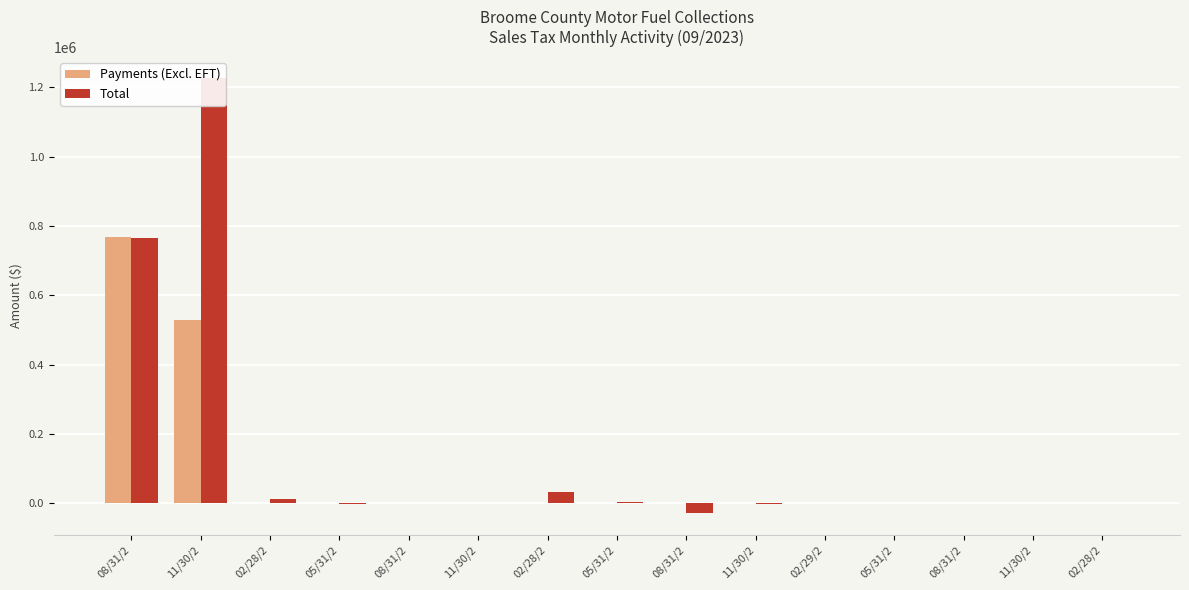

What is the sum of all Payments (Excl. EFT) values?

1296945.2